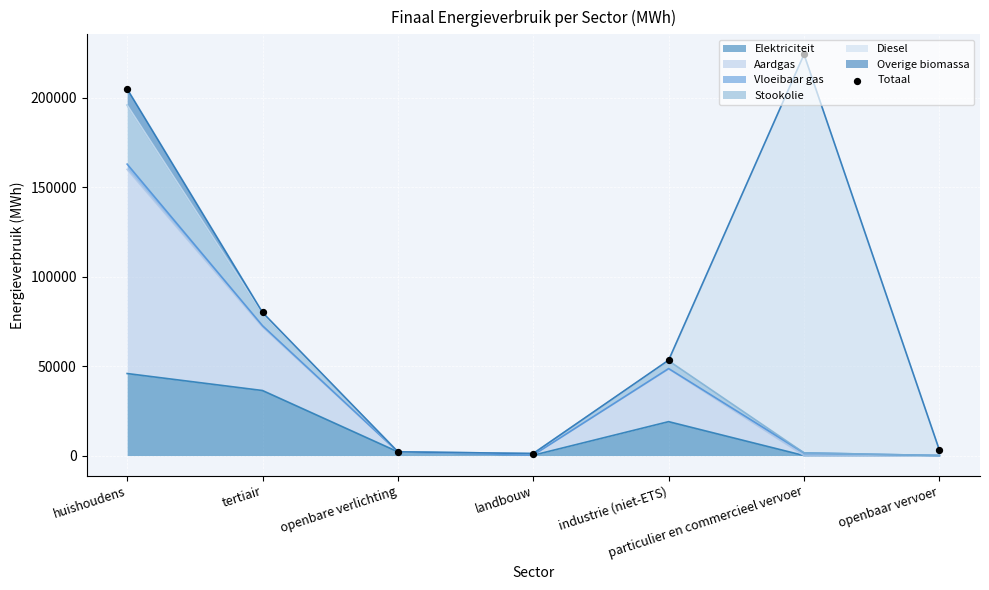

What is the change in value from huishoudens to landbouw?

-203785.1